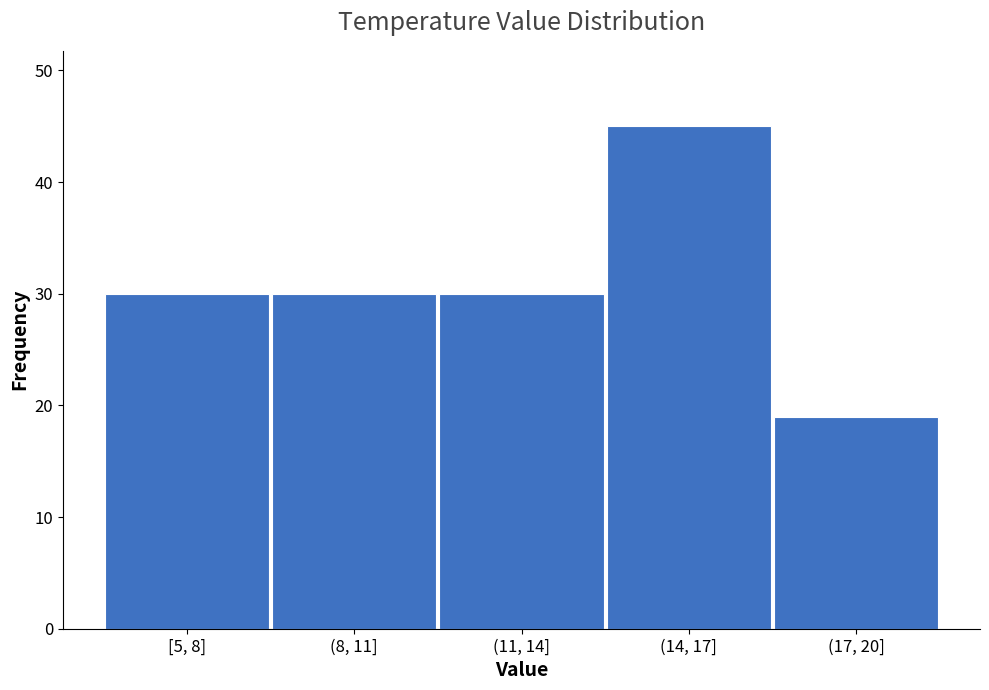

Reading left to right, transcribe all the data shown in this chart.

30	30	30	45	19